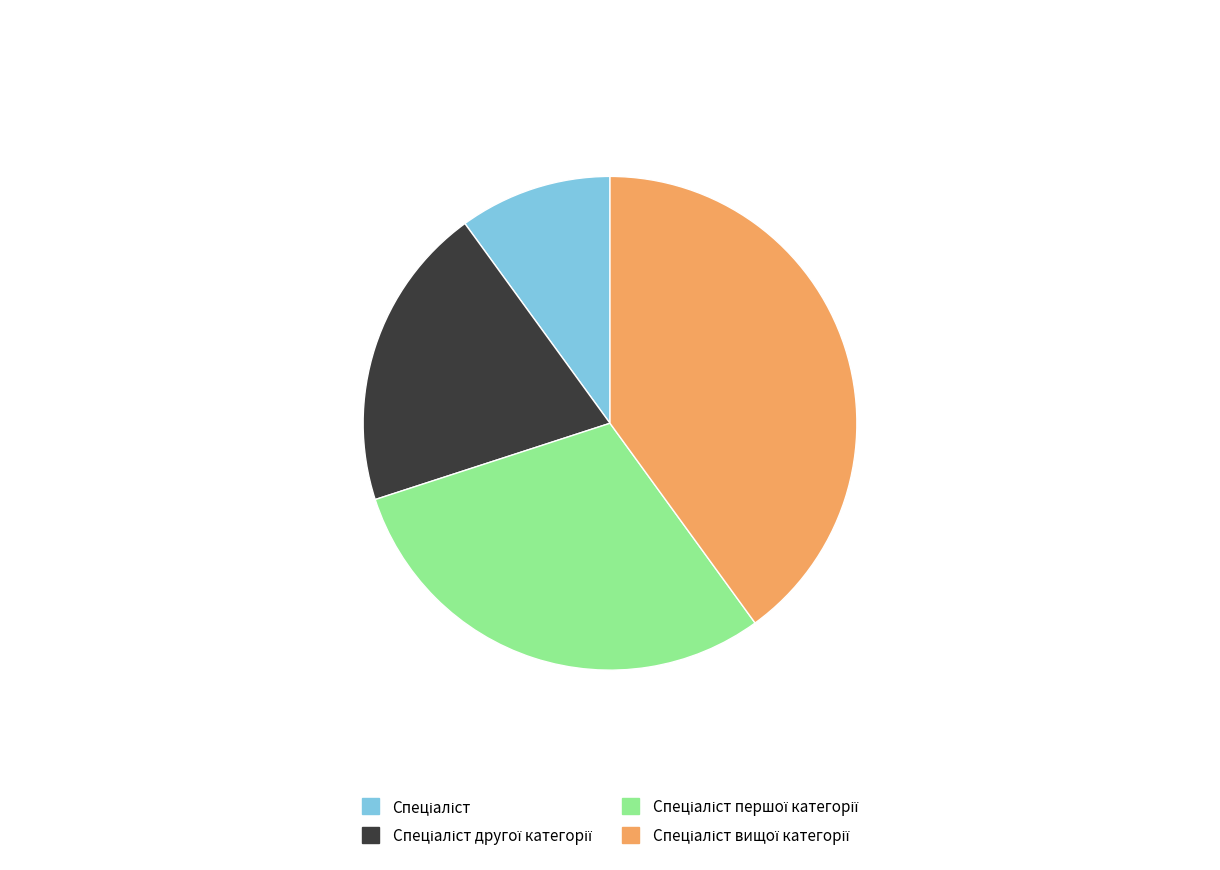

Does any single category account for the majority?

No